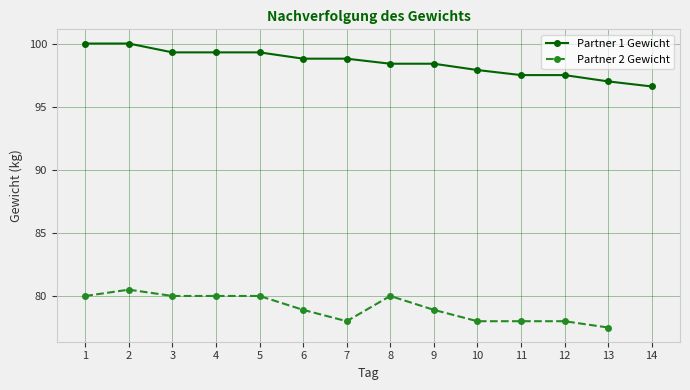

Which category has the highest value across all series?

1